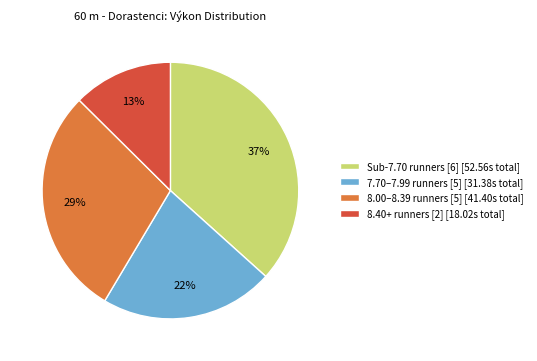

What is the largest slice in the pie chart?

Sub-7.70 runners [6] [52.56s total]